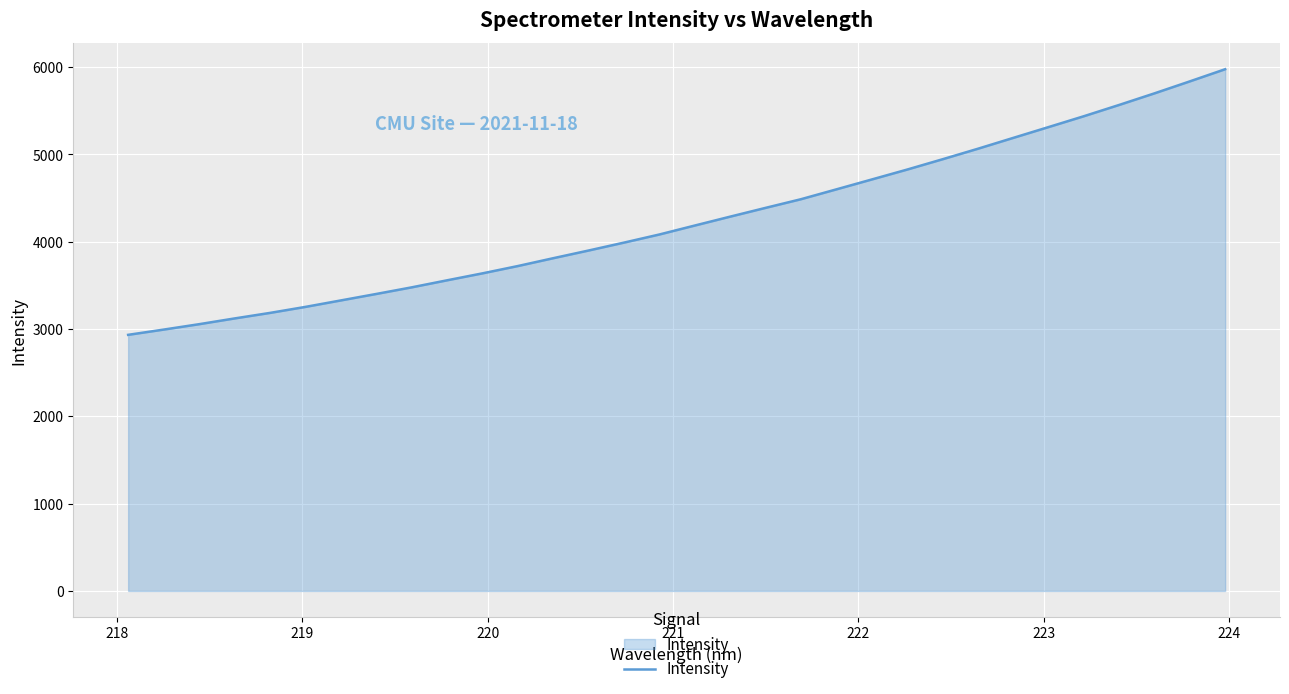

What is the smallest value displayed?

2934.0